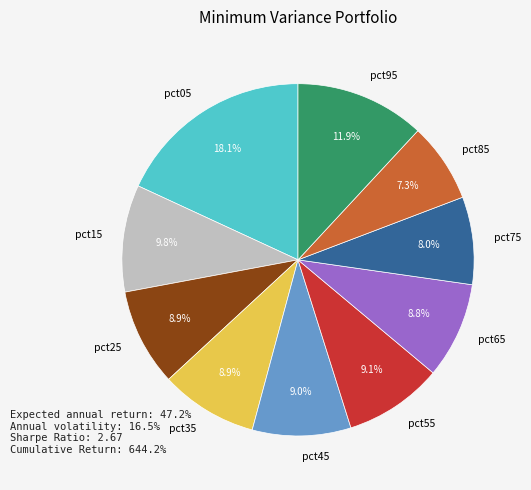

What is the smallest slice in the pie chart?

pct85